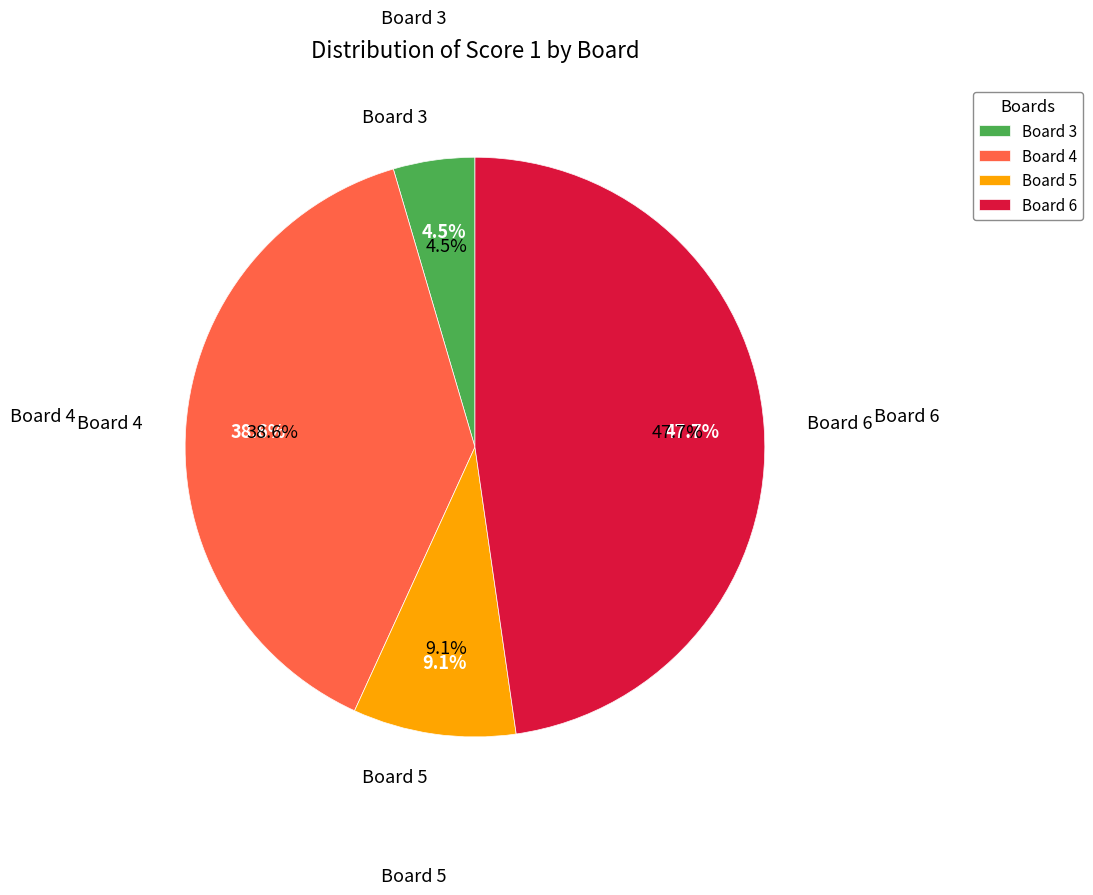

Is there any slice that represents more than half of the pie?

No